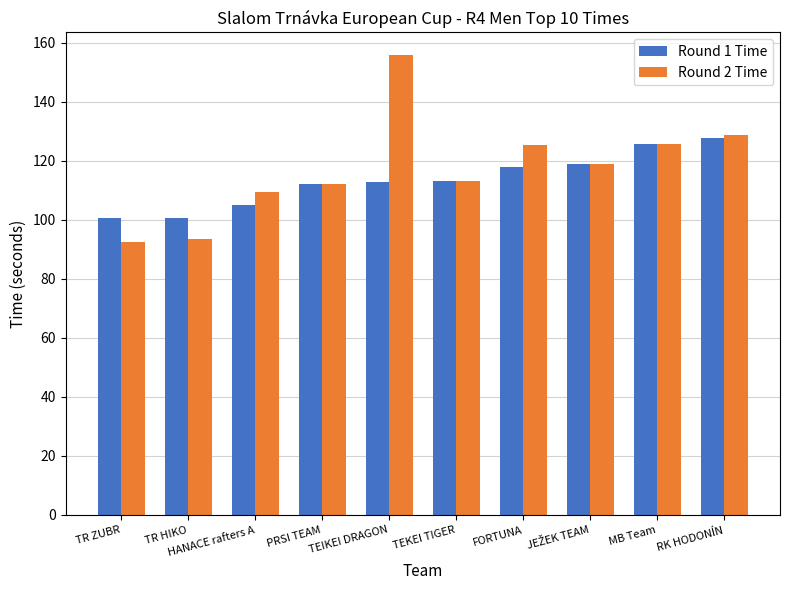

Rank the series by their maximum value, from highest to lowest.

Round 2 Time, Round 1 Time